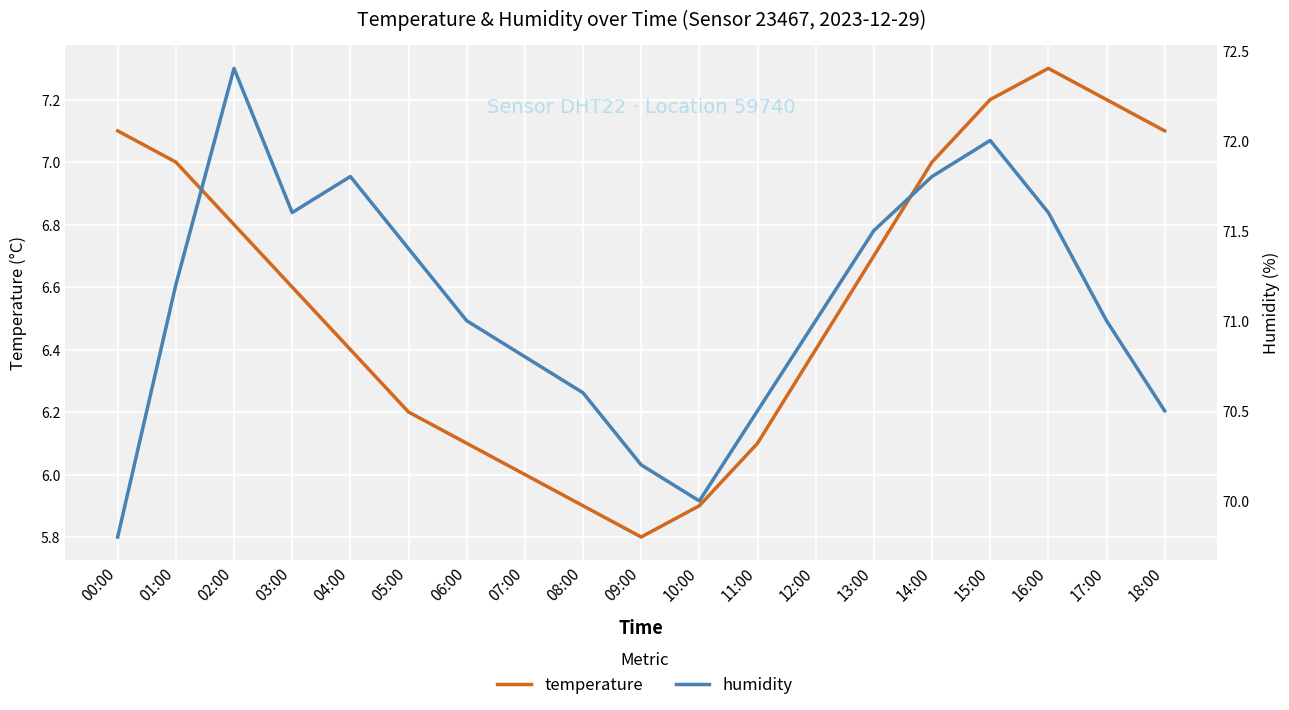

What is the difference between the highest and lowest values at 15:00?

64.8